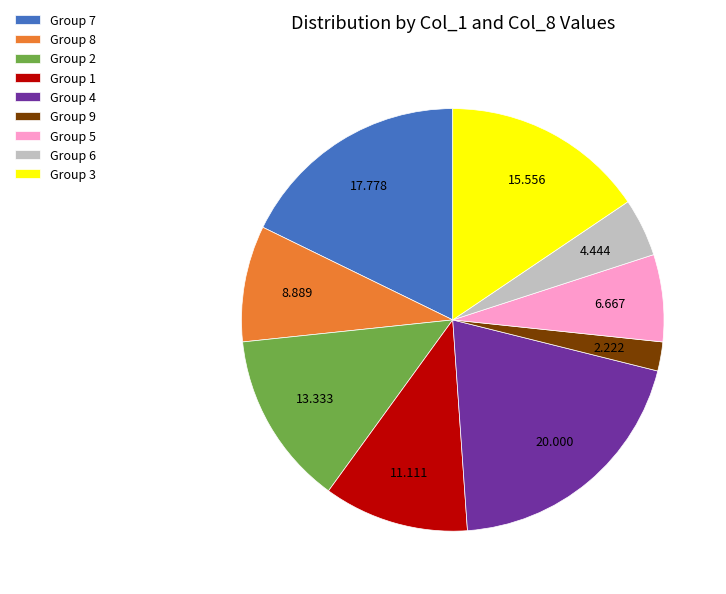

Rank the categories by value from lowest to highest.

Group 9, Group 6, Group 5, Group 8, Group 1, Group 2, Group 3, Group 7, Group 4